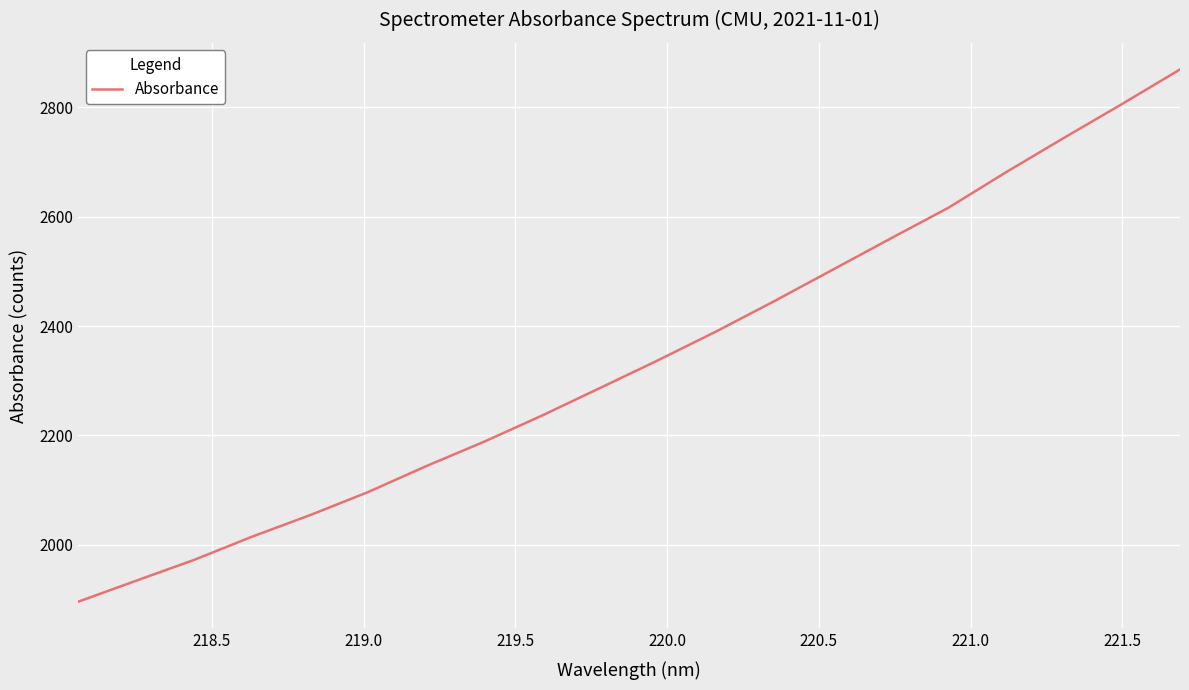

What is the difference between the maximum and minimum values?

972.9